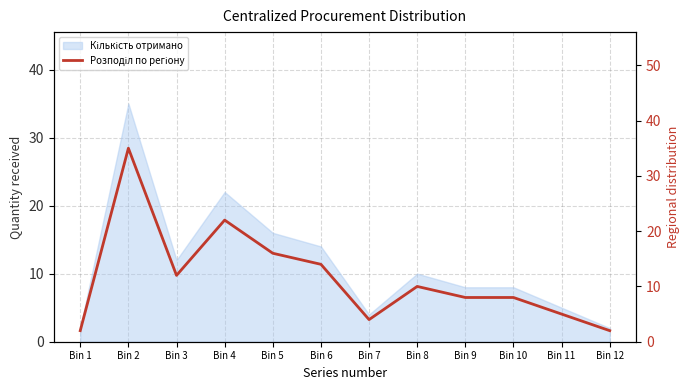

Which category has the highest value across all series?

Bin 2